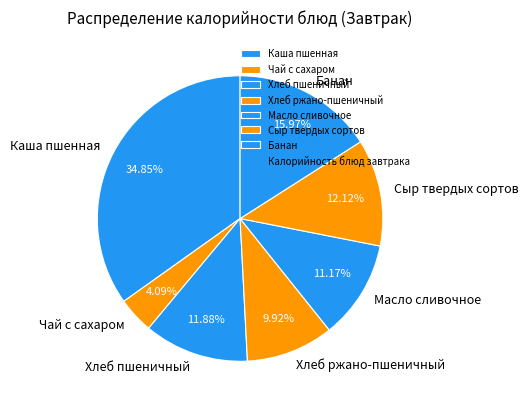

What percentage is the Банан slice, to the nearest percent?

16%